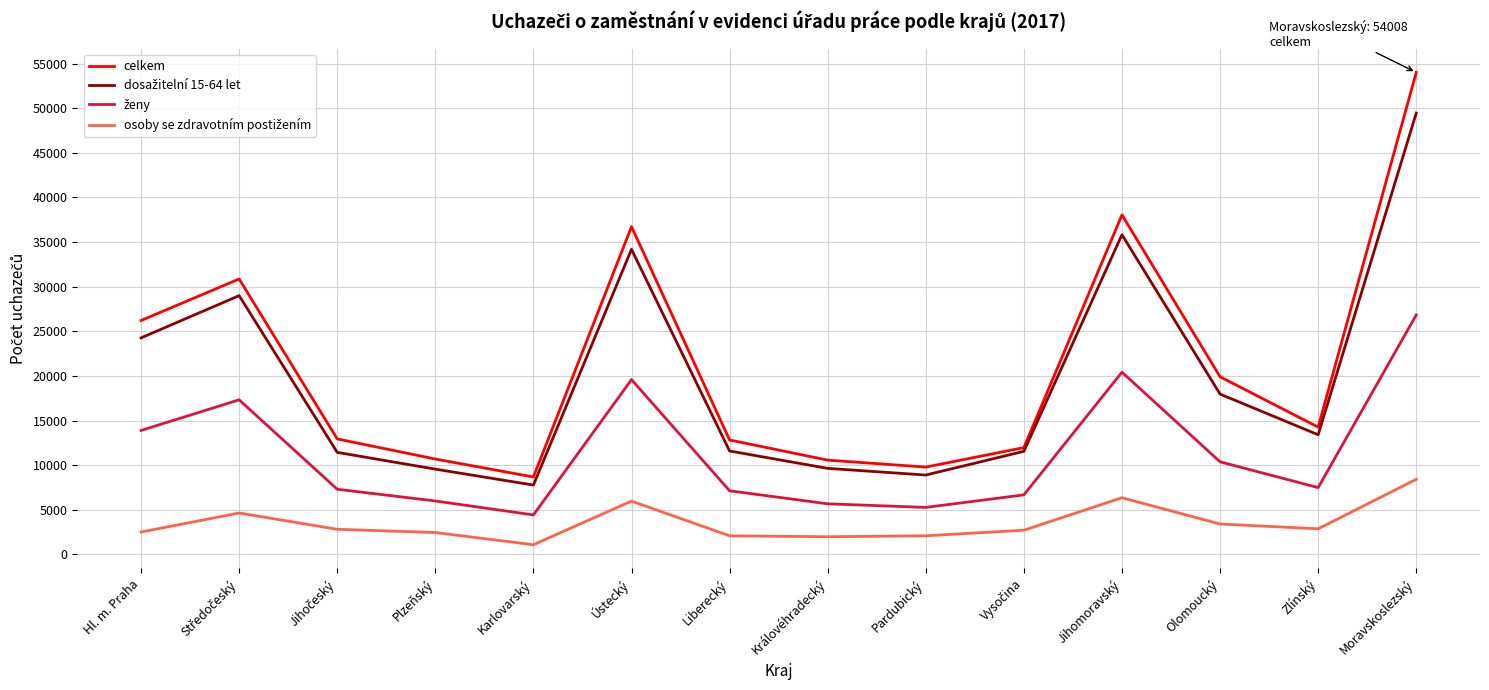

At which category is the sum across all series the highest?

Moravskoslezský